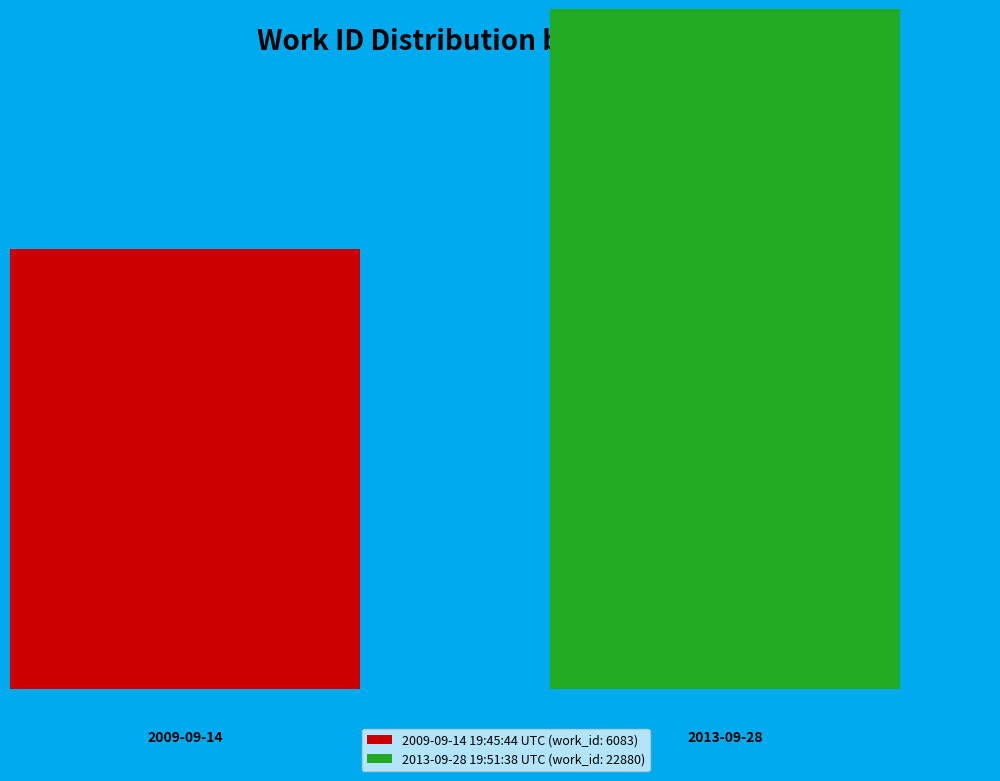

How much of the chart is everything except 2009-09-14 19:45:44 UTC?

79.0%